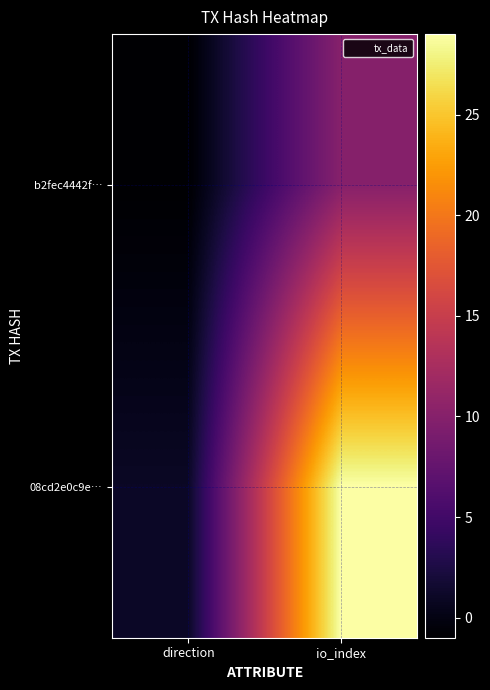

Reading right to left, extract all data points from this chart.

b2fec4442f…: io_index=10	direction=-1
08cd2e0c9e…: io_index=29	direction=1